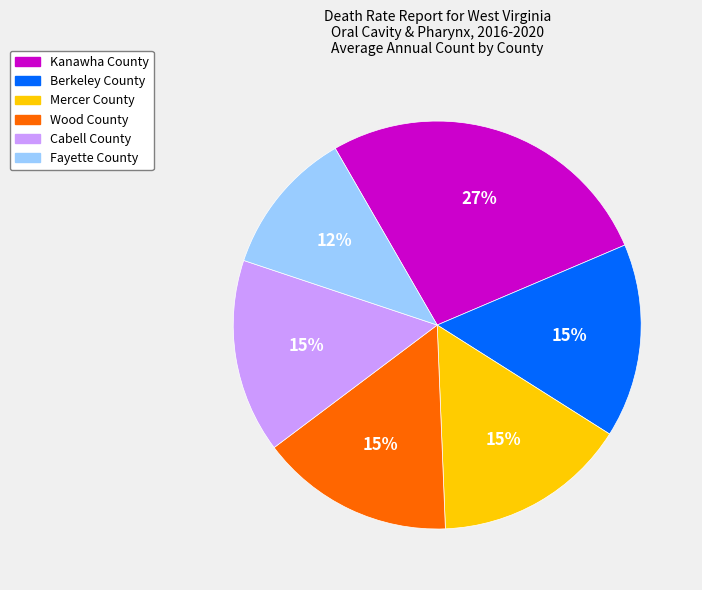

Does Cabell County account for over 50% of the chart?

No